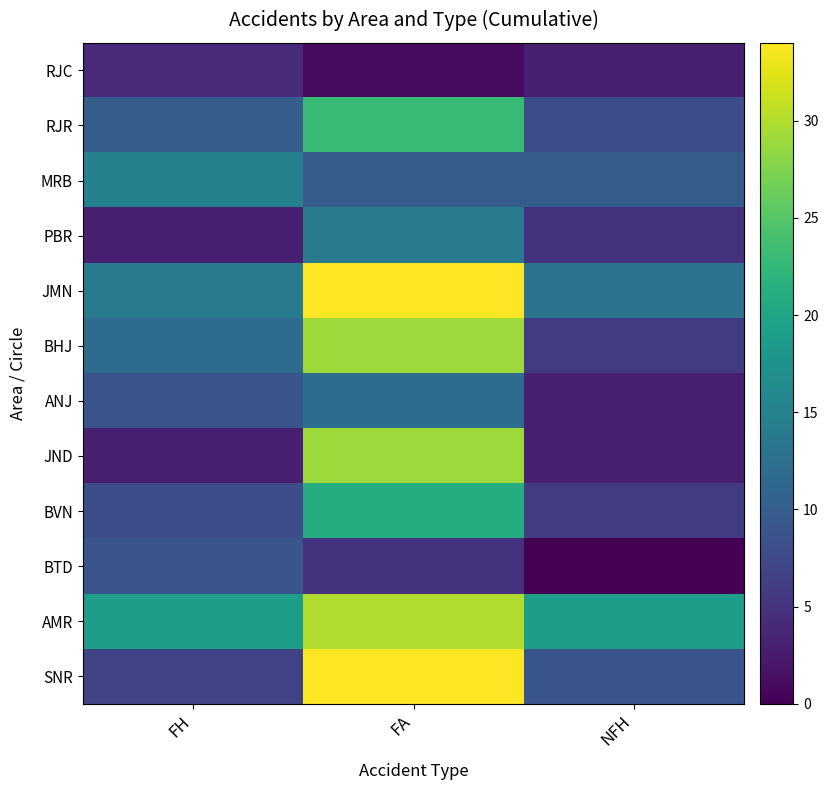

Reading left to right, what are all the values shown in this chart?

RJC: FH=4	FA=1	NFH=3
RJR: FH=10	FA=23	NFH=8
MRB: FH=15	FA=10	NFH=10
PBR: FH=3	FA=14	NFH=5
JMN: FH=14	FA=34	NFH=13
BHJ: FH=12	FA=29	NFH=6
ANJ: FH=9	FA=12	NFH=3
JND: FH=3	FA=29	NFH=3
BVN: FH=8	FA=21	NFH=6
BTD: FH=9	FA=5	NFH=0
AMR: FH=19	FA=30	NFH=19
SNR: FH=7	FA=34	NFH=9